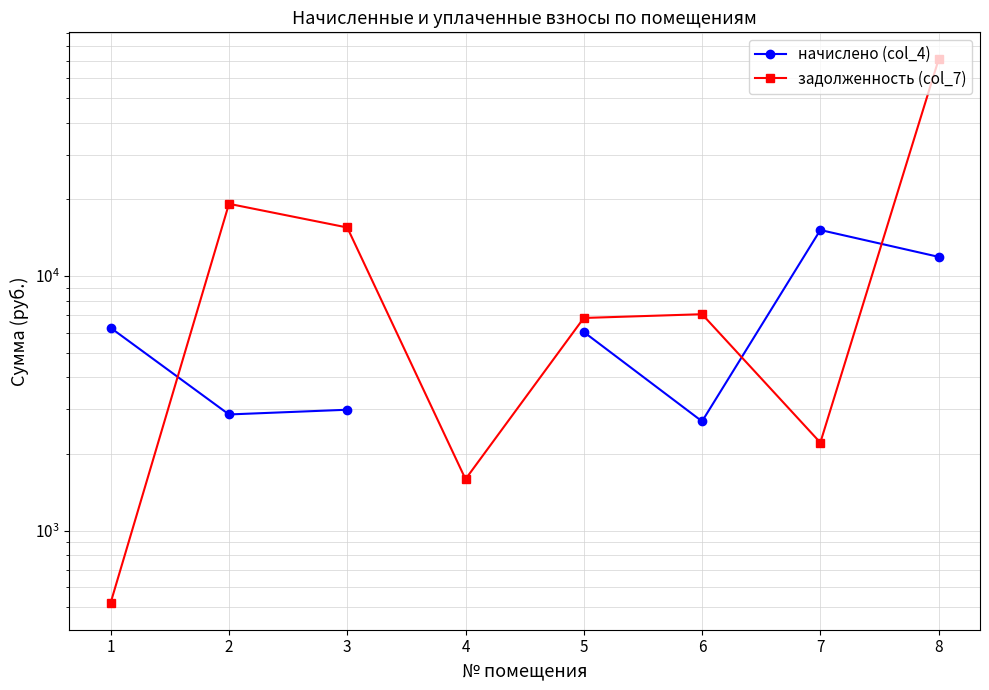

What is the highest value of the начислено (col_4) series?

15162.6